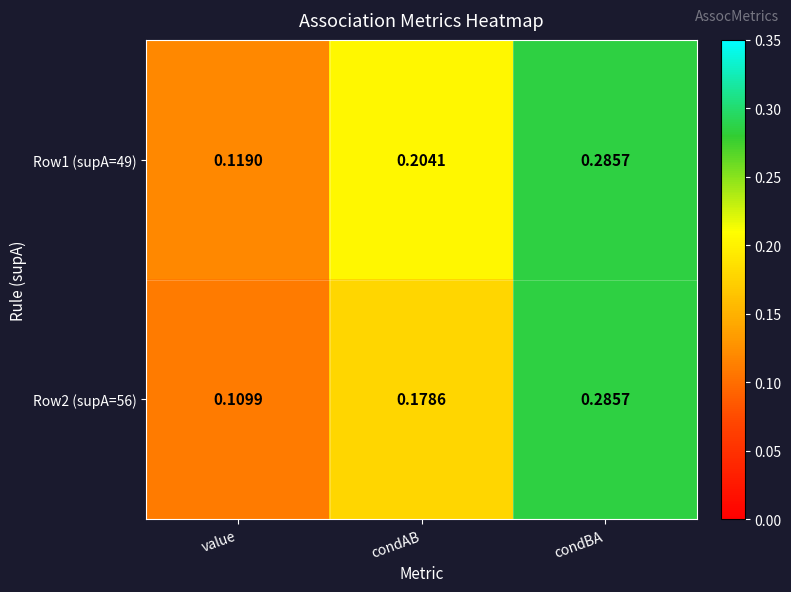

Which category has the lowest value in the Row2 (supA=56) series?

value